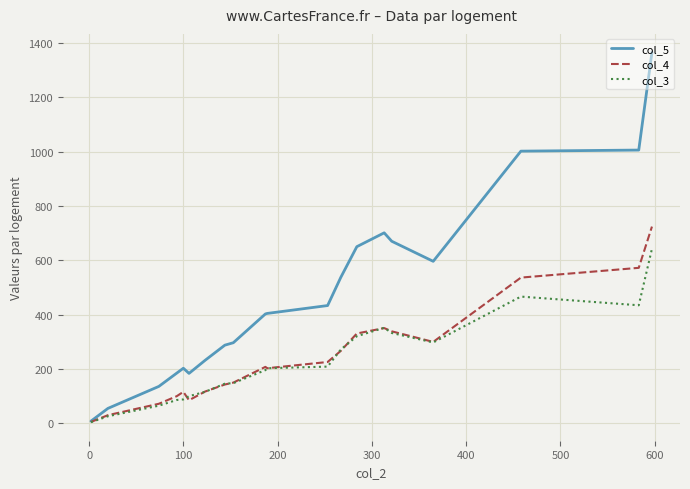

Rank the series by their maximum value, from lowest to highest.

col_3, col_4, col_5